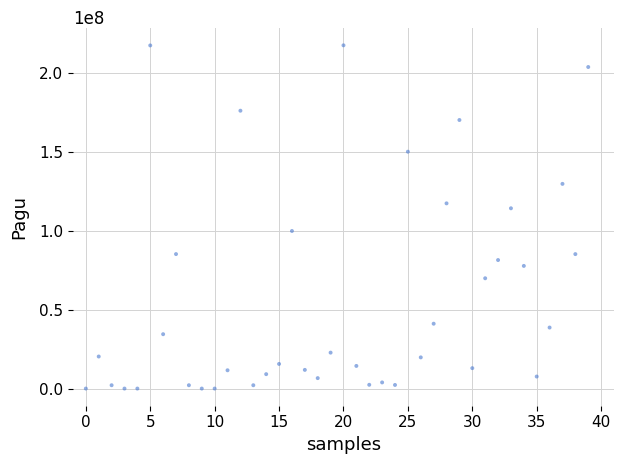

What Y value in the scatter plot is closest to 108830000?

114296000